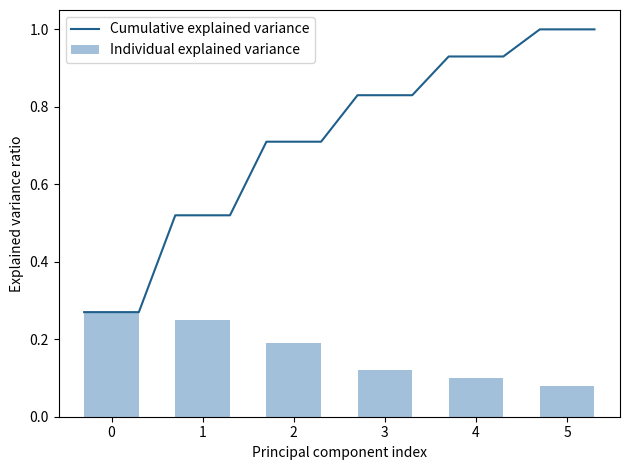

What is the average value?

0.2